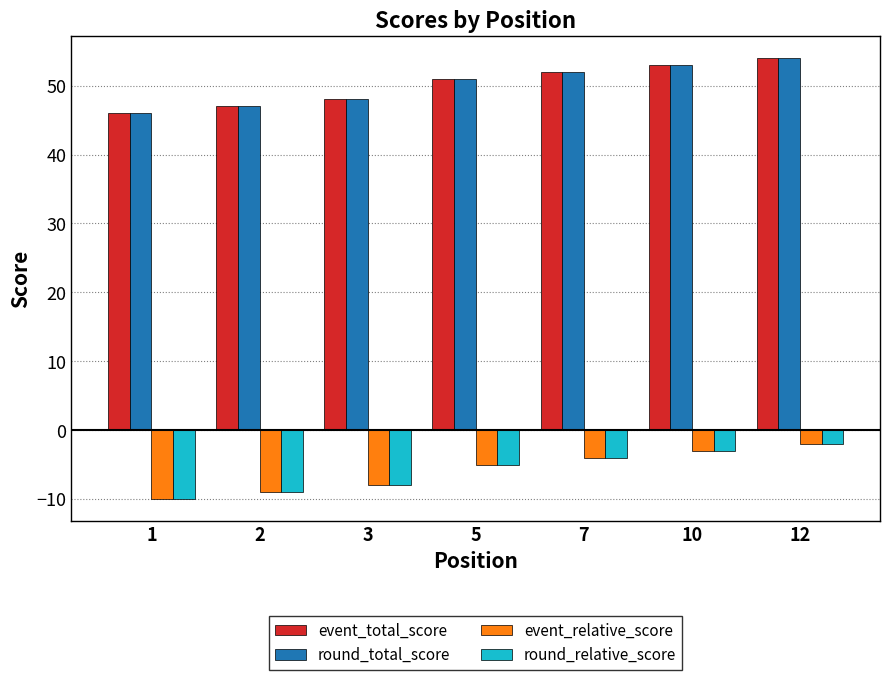

What is the spread (max minus min) of values at 12?

56